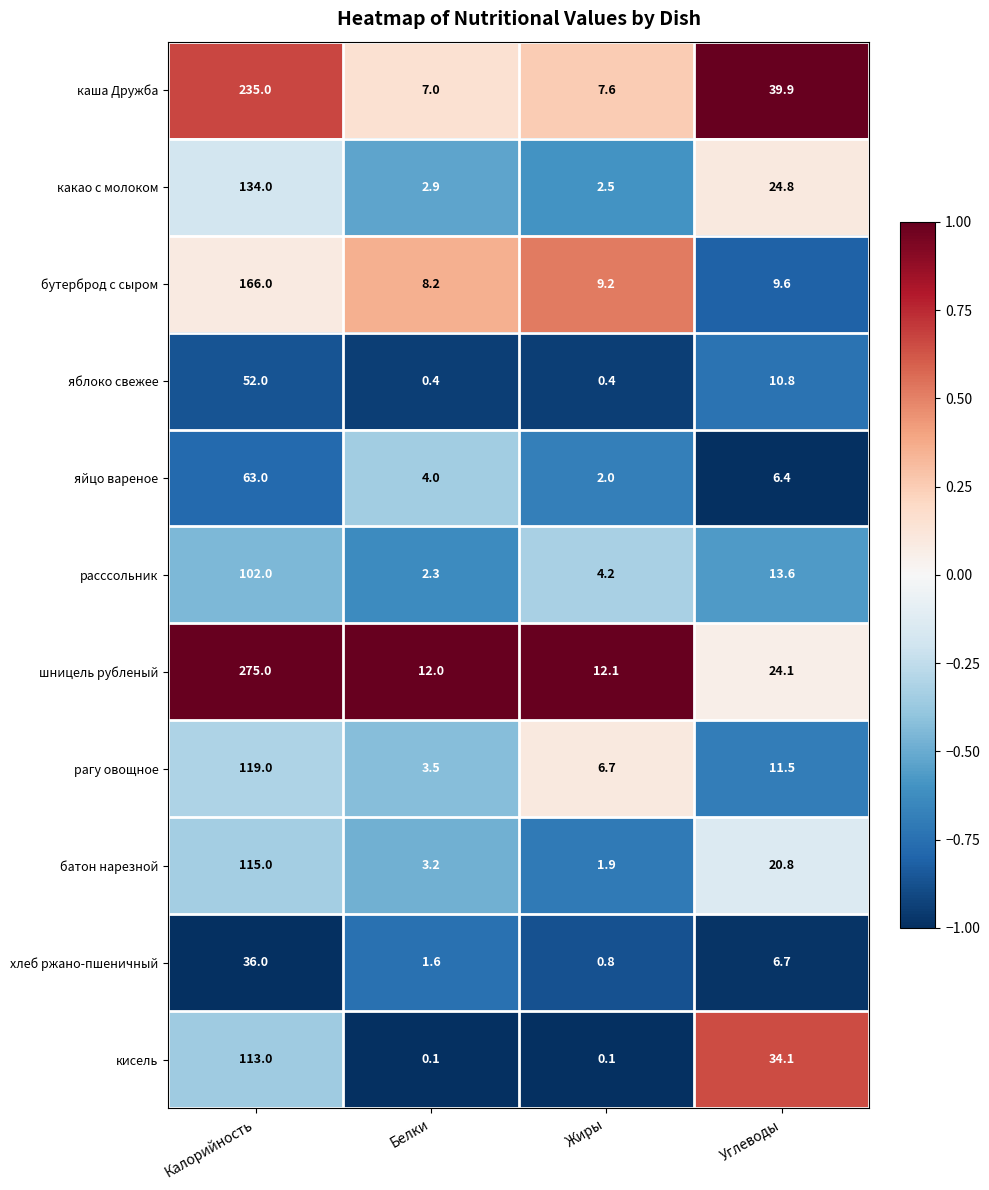

What is the difference between the хлеб ржано-пшеничный values at Жиры and Калорийность?

35.2